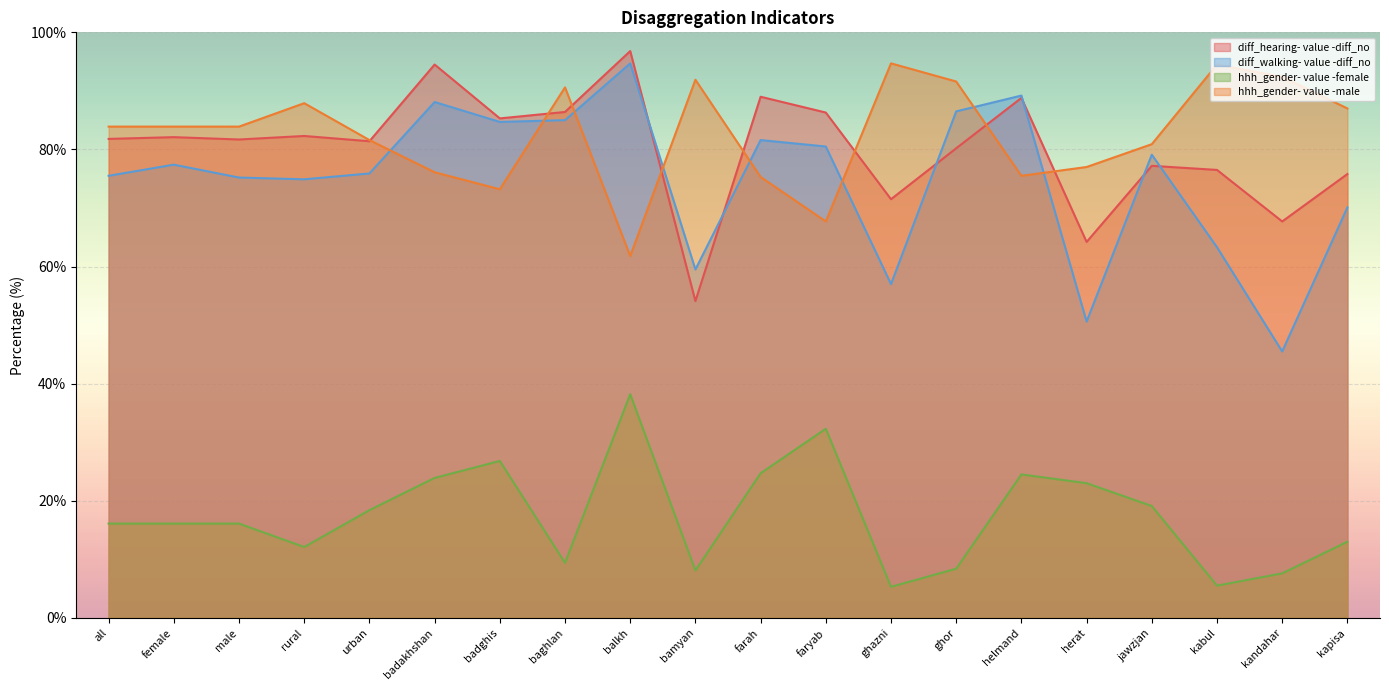

At which label does diff_walking- value -diff_no reach its minimum?

kandahar